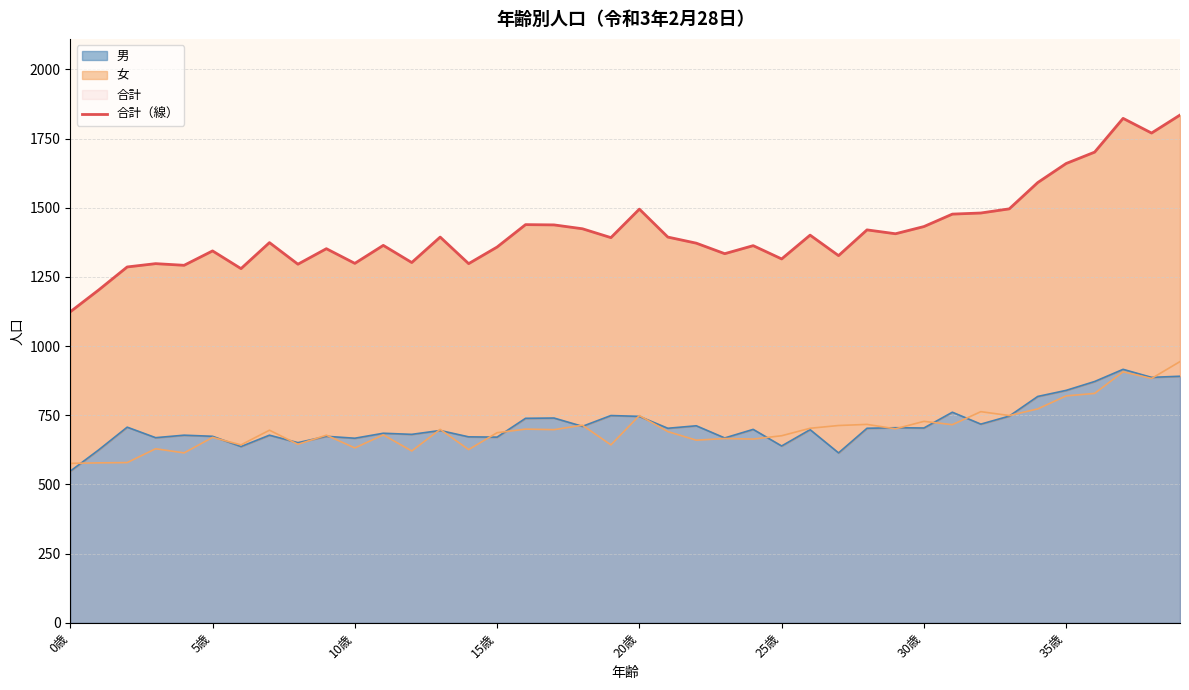

What is the highest value of the 男 series?

916